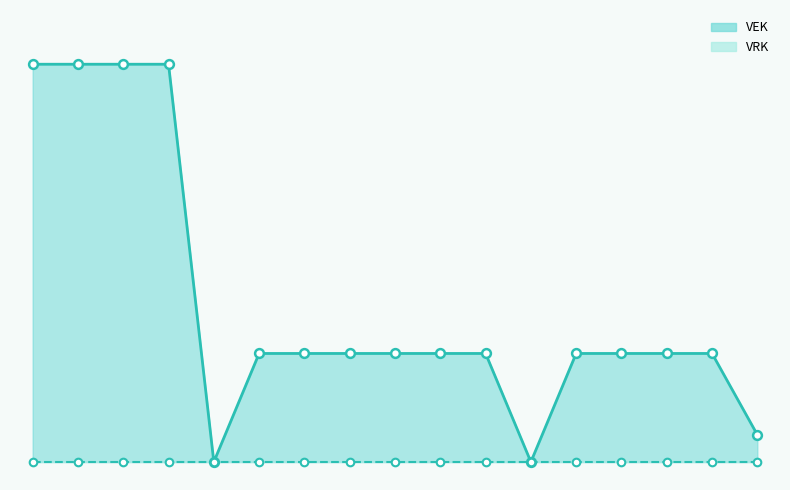

Approximately how many times larger is the value at 2023 Opmaak - ontwerp compared to 2022 1ste aanpassing - ontwerp?

1.0